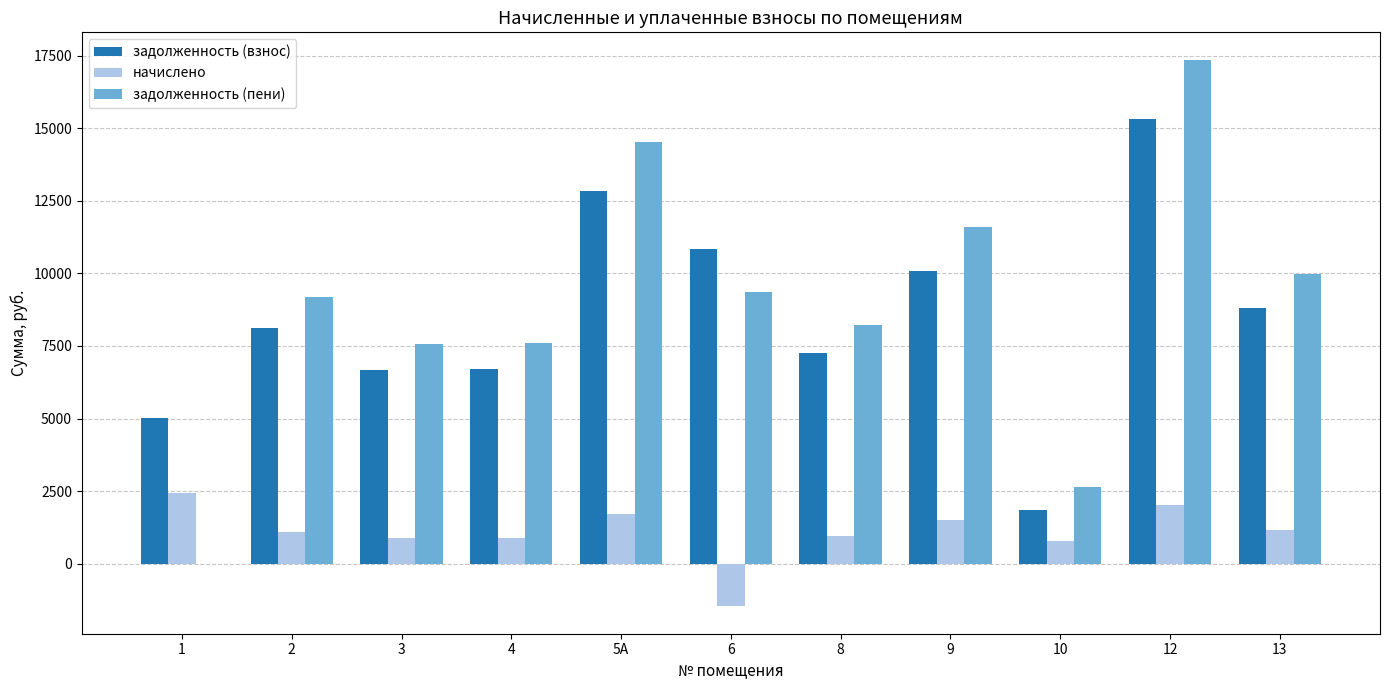

What is the total value across all series at 4?

15180.8